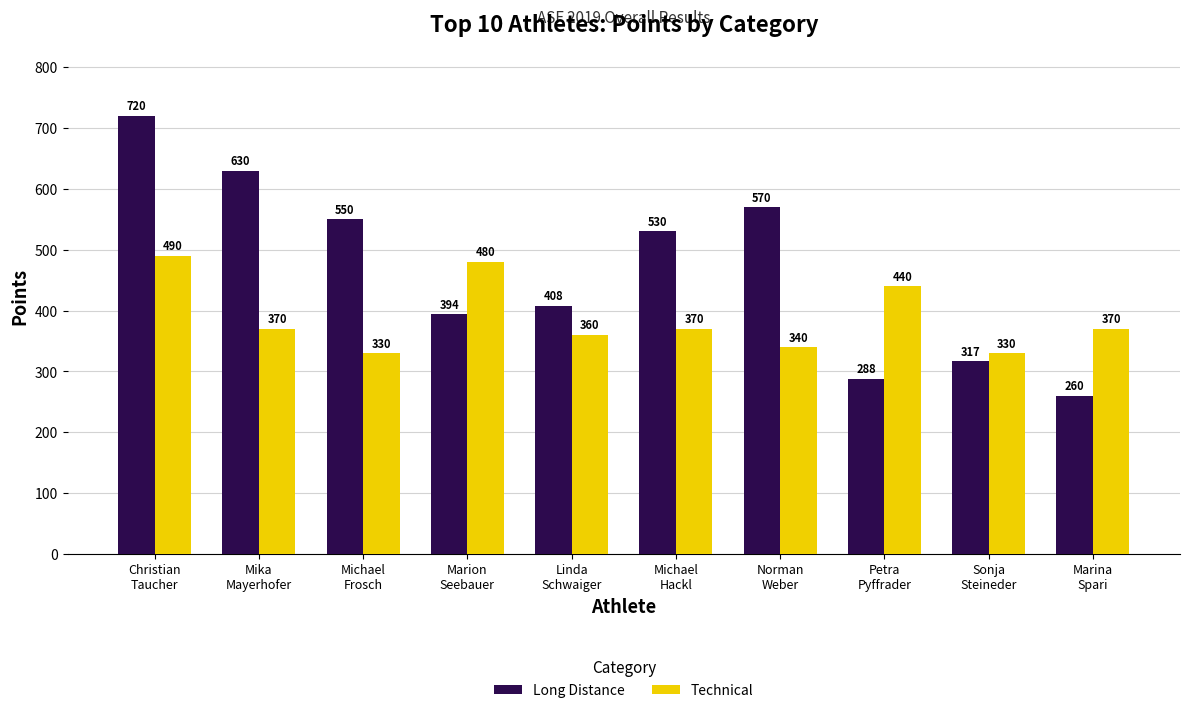

What are all the series names shown in the legend?

Long Distance, Technical